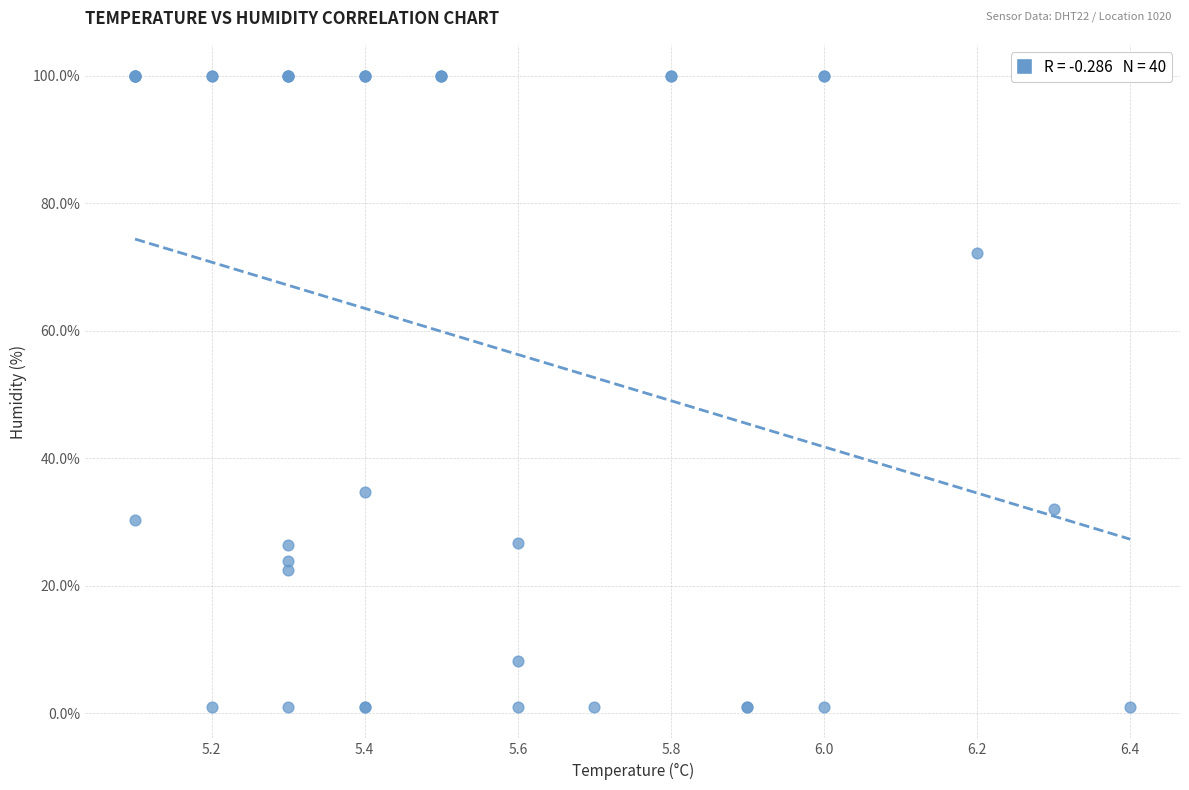

What Y value in the scatter plot is closest to 50?

34.7